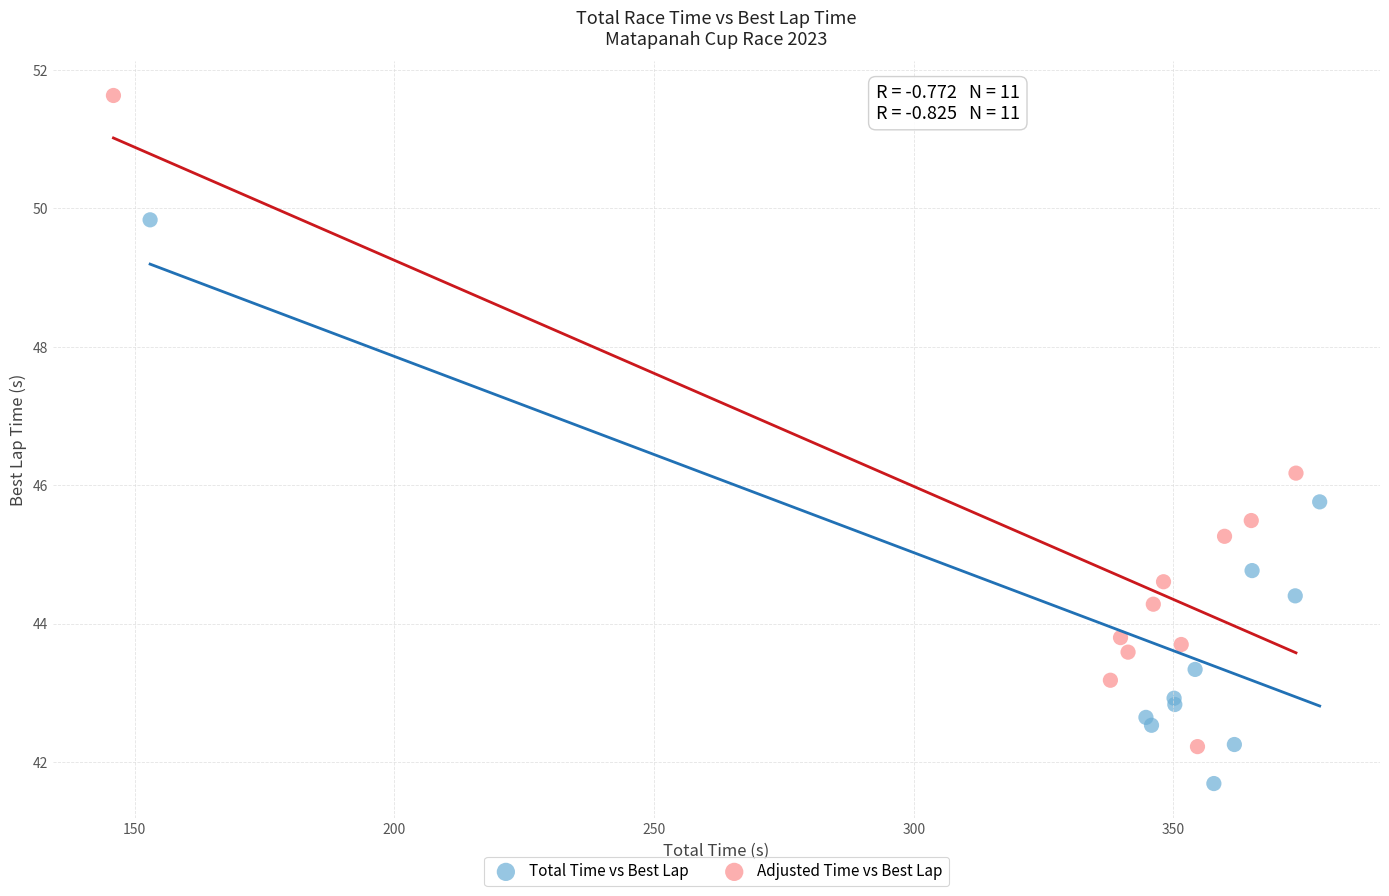

Which series contains the highest Y value?

Adjusted Time vs Best Lap